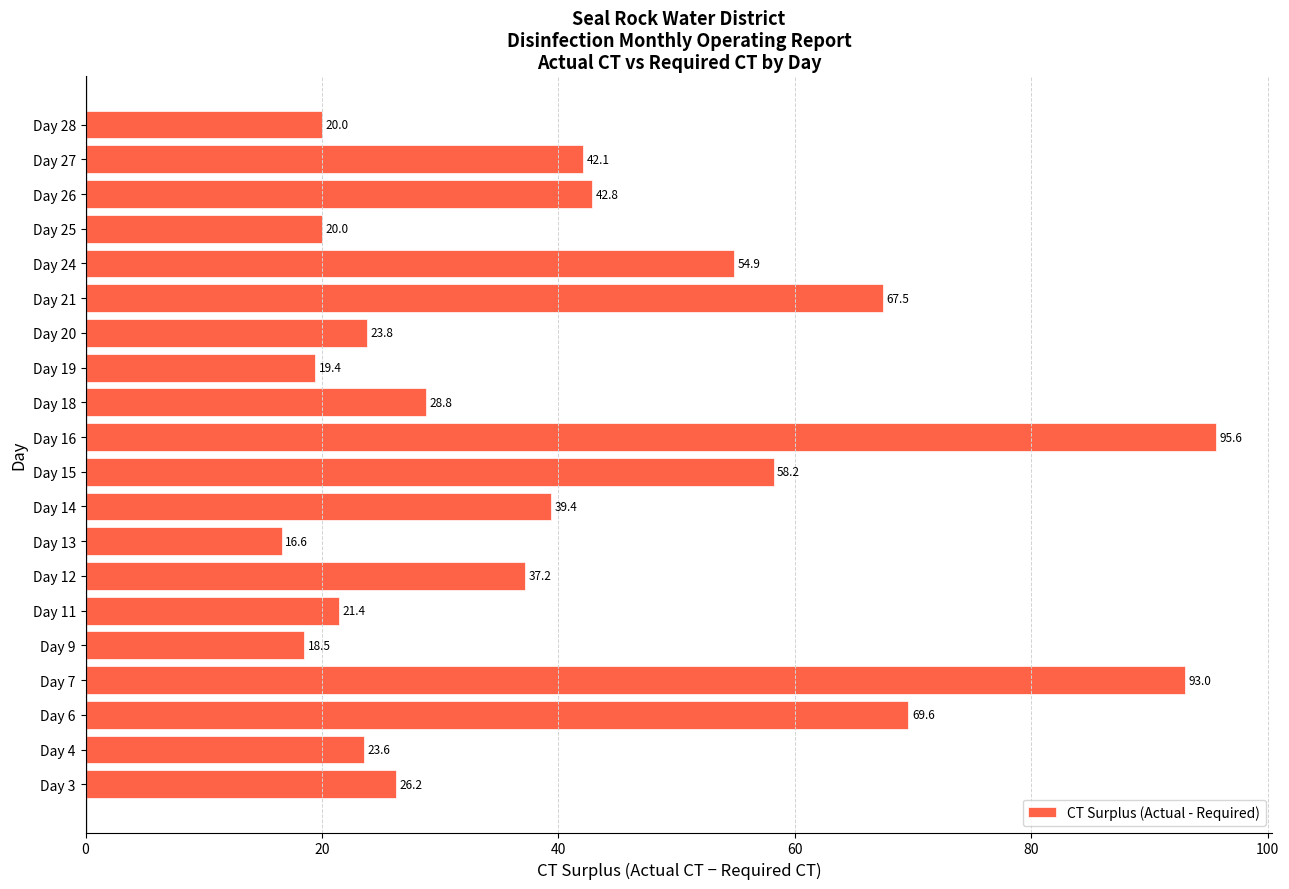

What is the sum of all values?

818.8